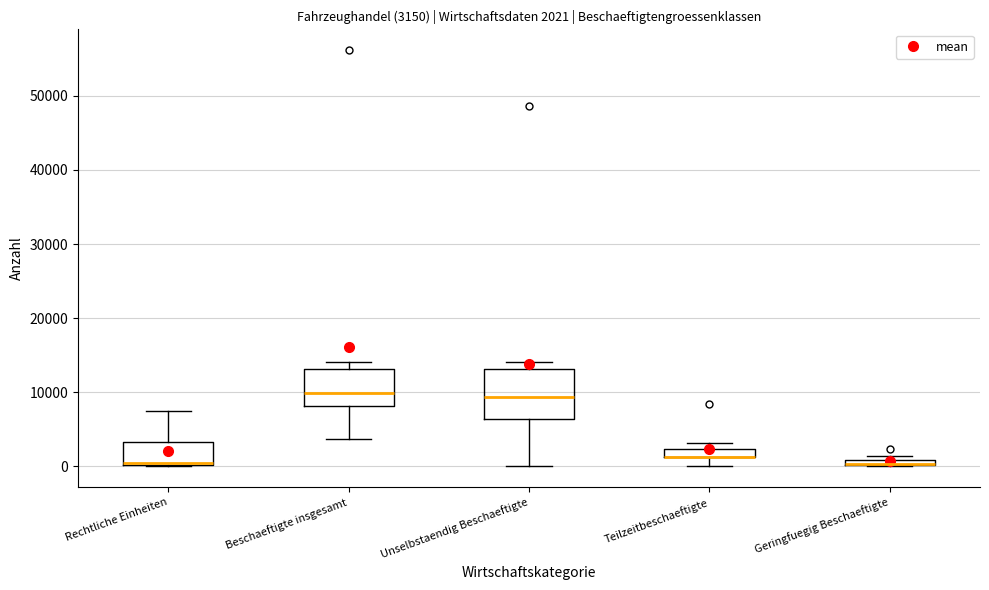

Which box is the tallest, from its lower edge to its upper edge?

Unselbstaendig Beschaeftigte